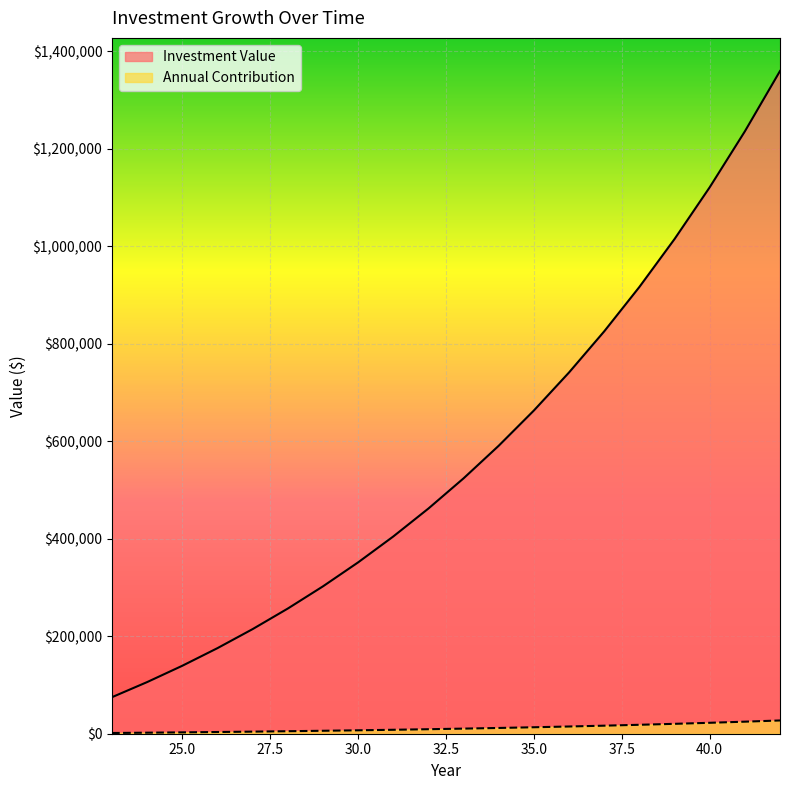

What is the average value of the Investment Value series?

574138.1